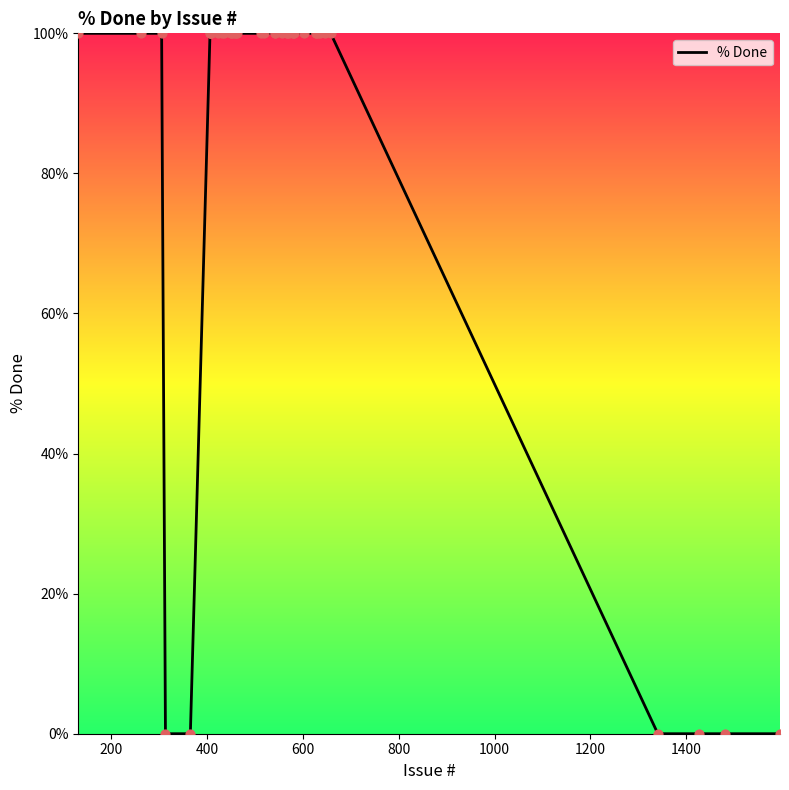

What is the difference between the maximum and minimum values?

100